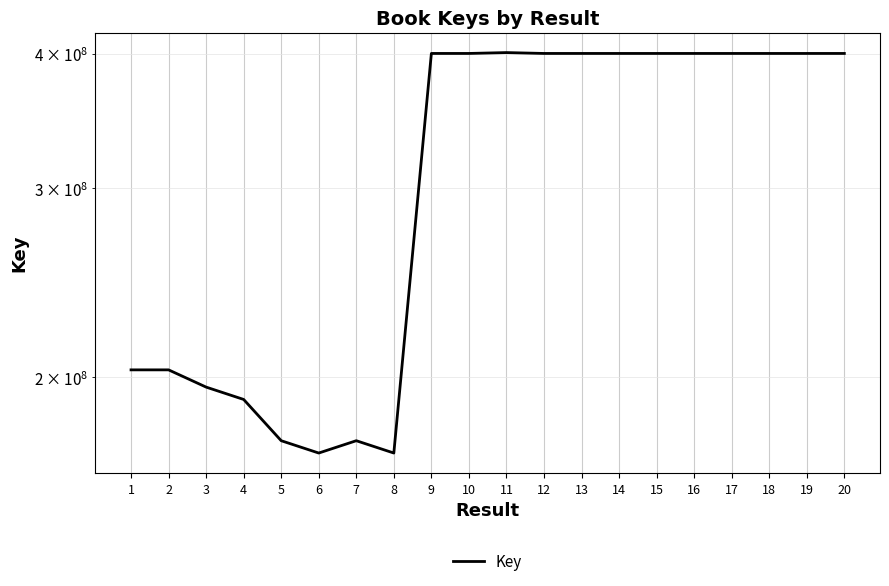

At which category does the data reach its first local valley?

6